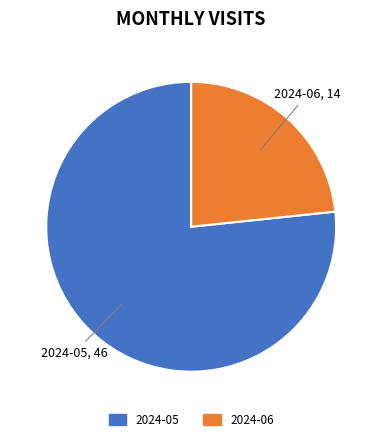

Do 2024-05 and 2024-06 together represent more than half of the pie?

Yes